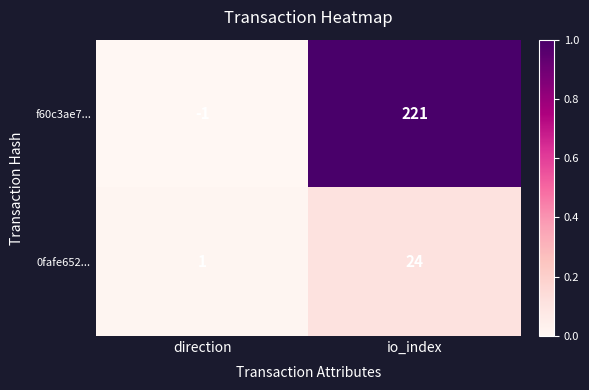

Which series has the widest spread of values?

f60c3ae7...